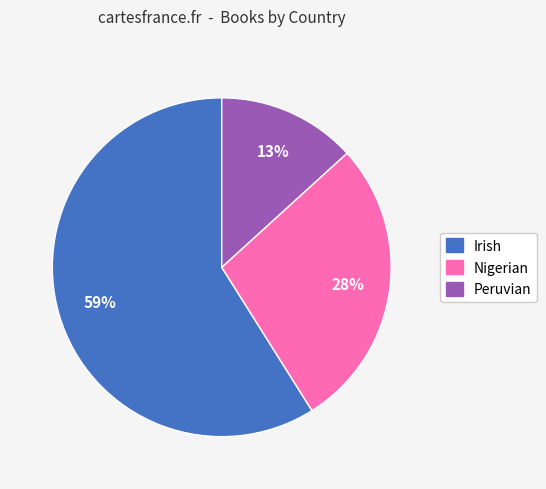

Which slice represents more than half of the pie?

Irish